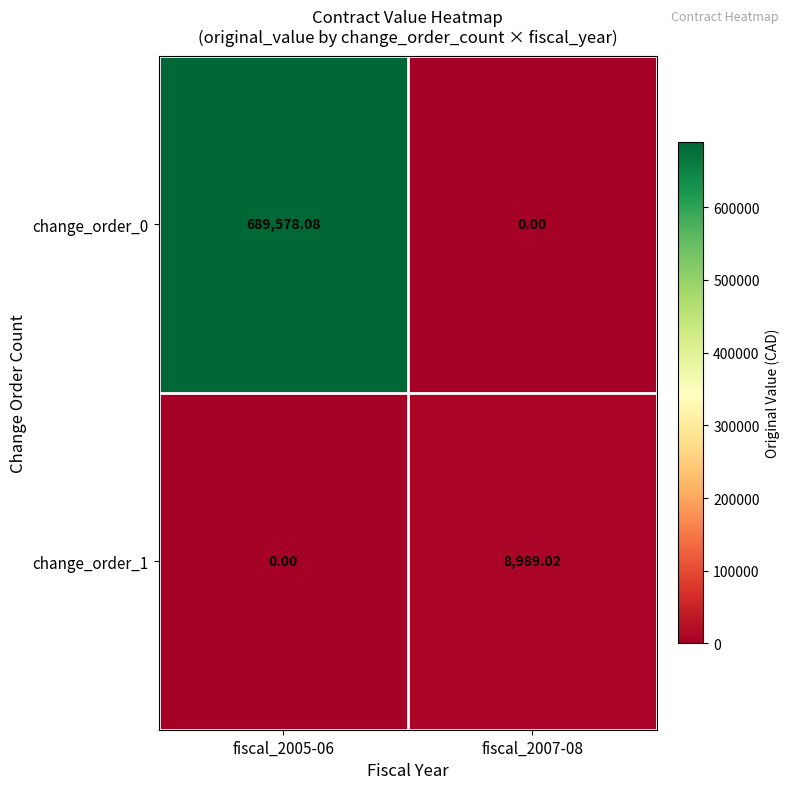

Is the value of change_order_0 at fiscal_2005-06 greater than the value of change_order_1 at fiscal_2005-06?

Yes